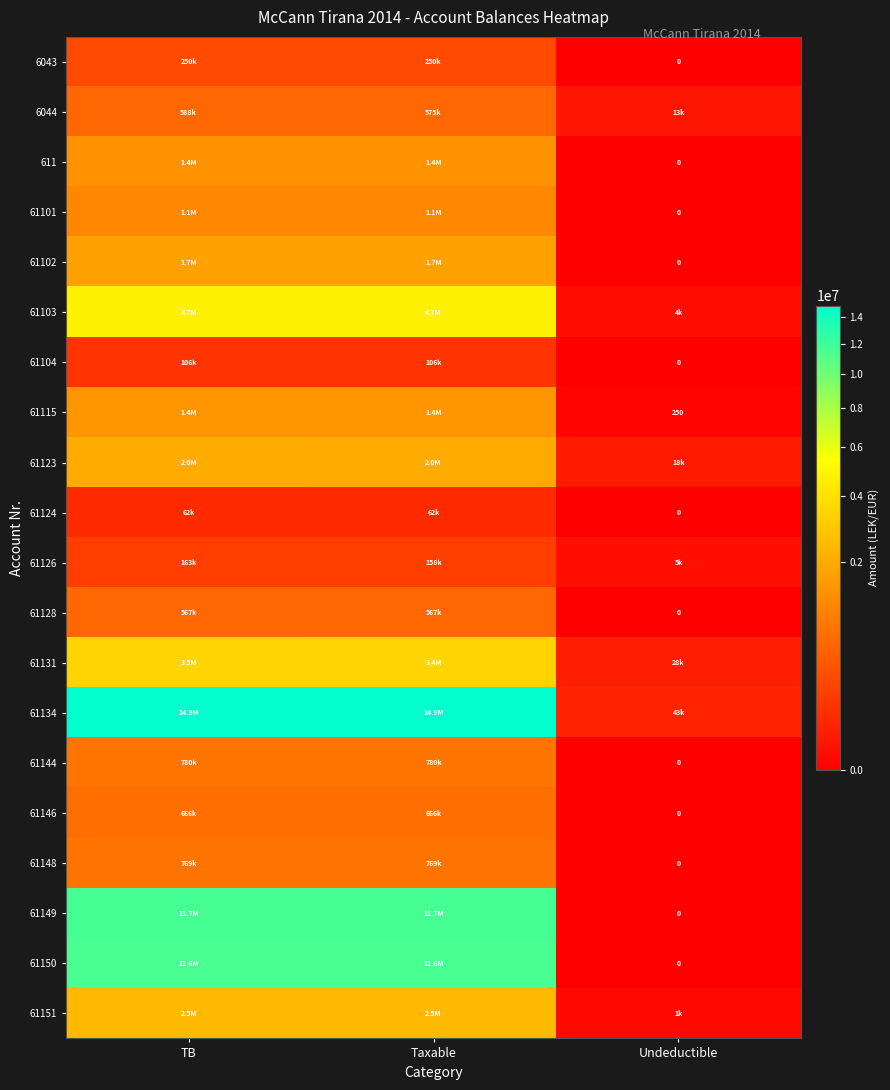

What is the difference between the maximum and minimum values in the 61131 series?

3437988.5